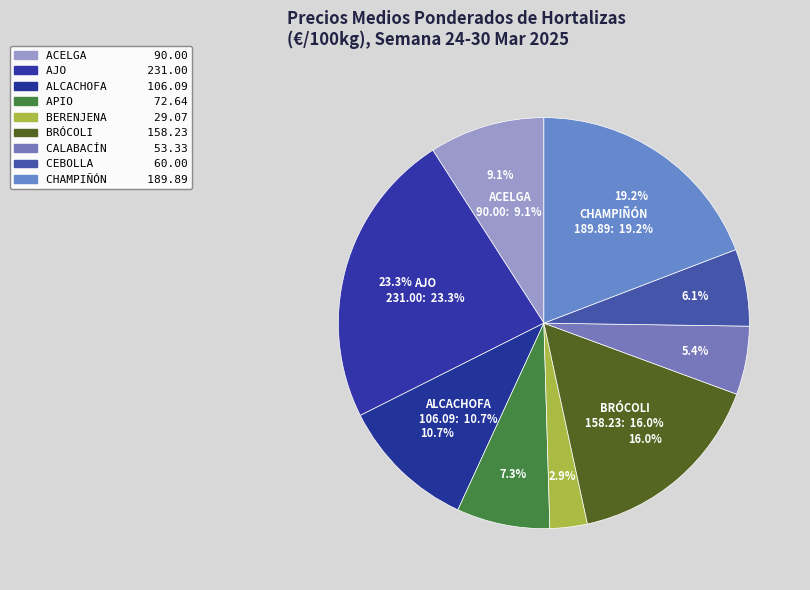

What percentage is NOT represented by ACELGA?

90.9%